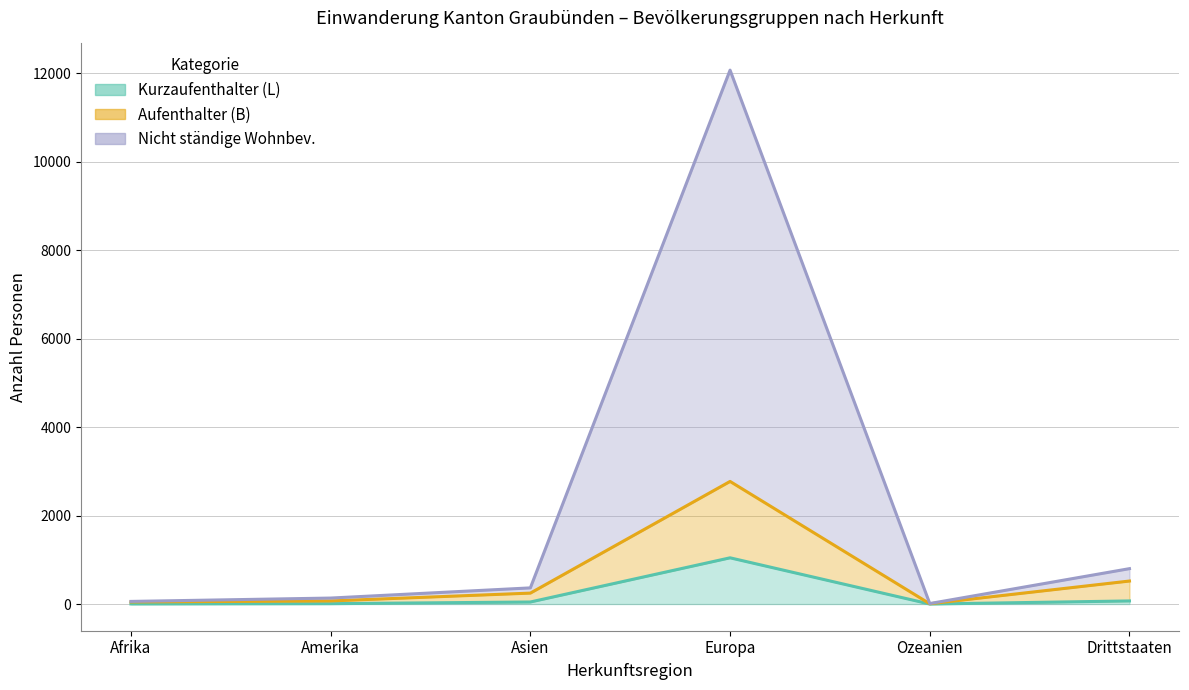

How many interior local valleys does the Niedergelassene (C) Total series have?

1